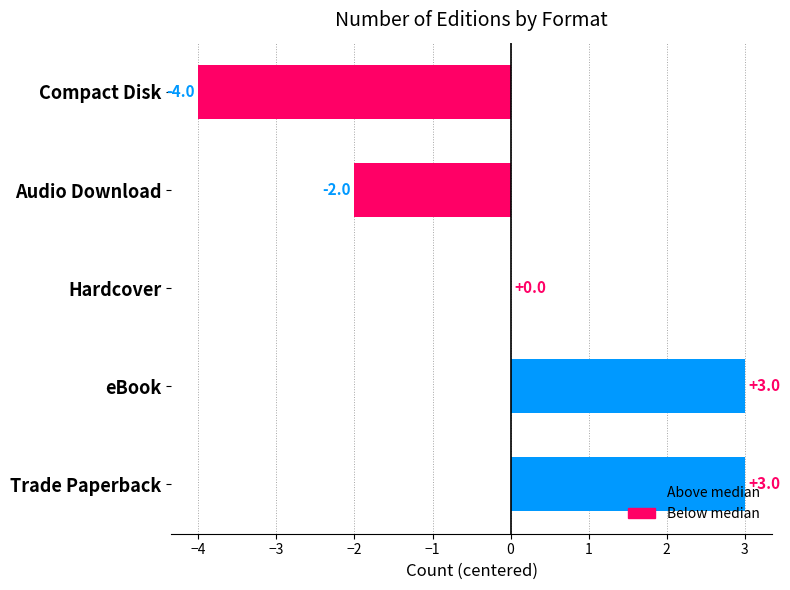

Count the values in the range -2 to 3.

4